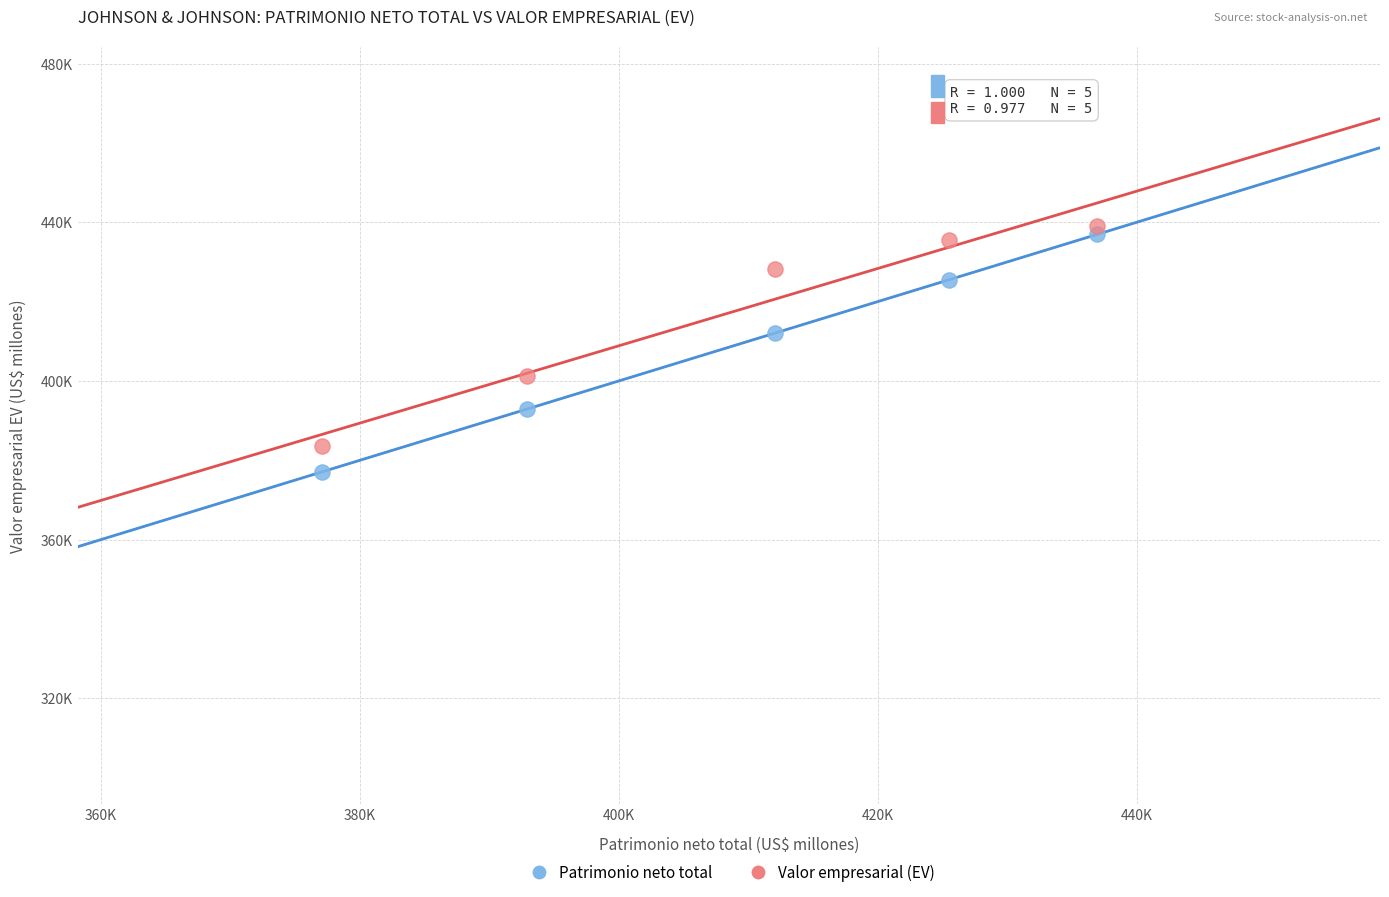

Which series has the largest Y range (max minus min)?

Patrimonio neto total